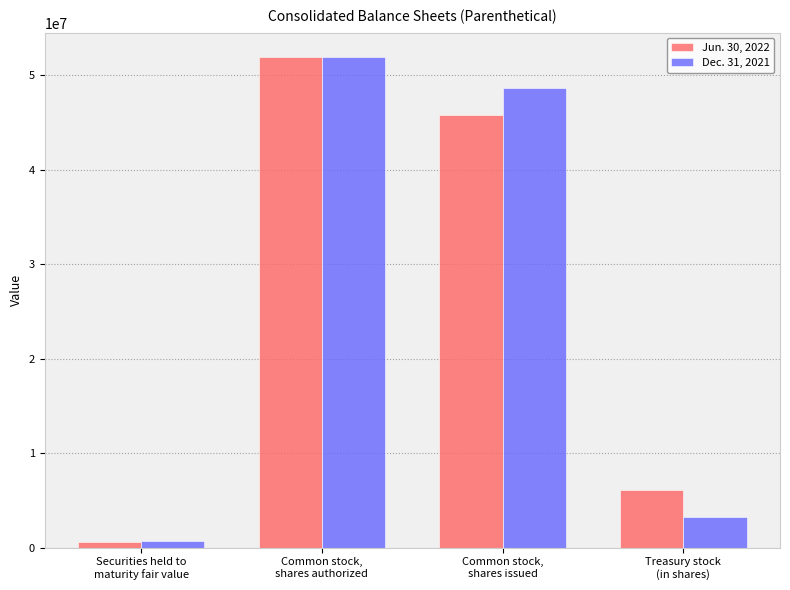

List the series in order of their overall mean, lowest first.

Jun. 30, 2022, Dec. 31, 2021